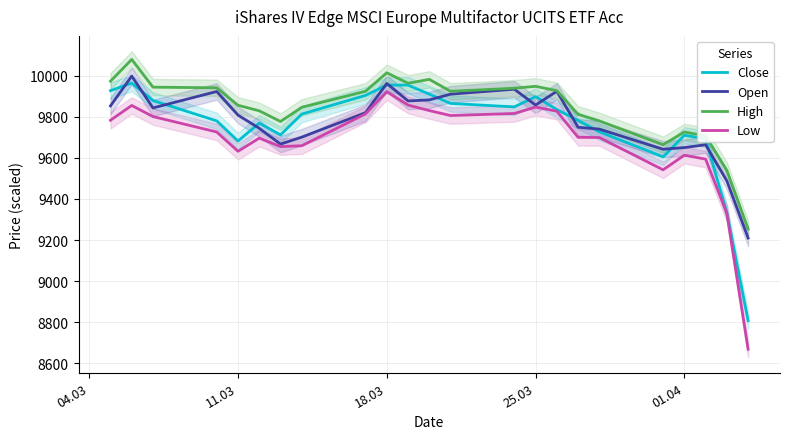

What is the maximum value for Low?

9922